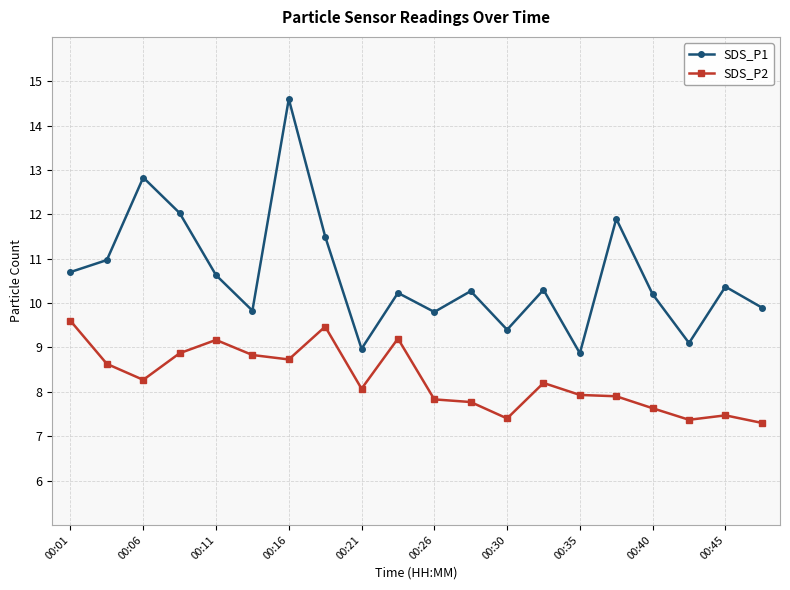

True or false: SDS_P2 has more than 0 points higher than both neighbors.

True